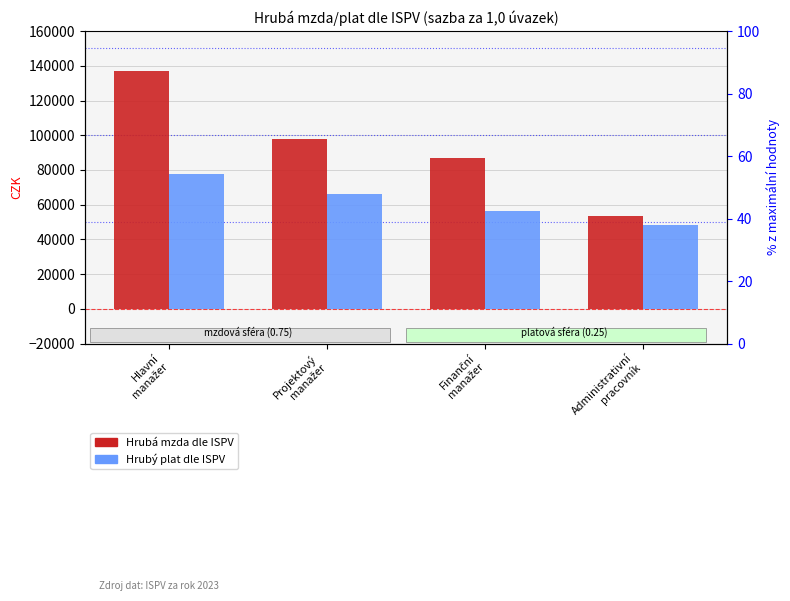

What is the difference between the Hrubý plat dle ISPV values at Projektový
manažer and Finanční
manažer?

9628.5